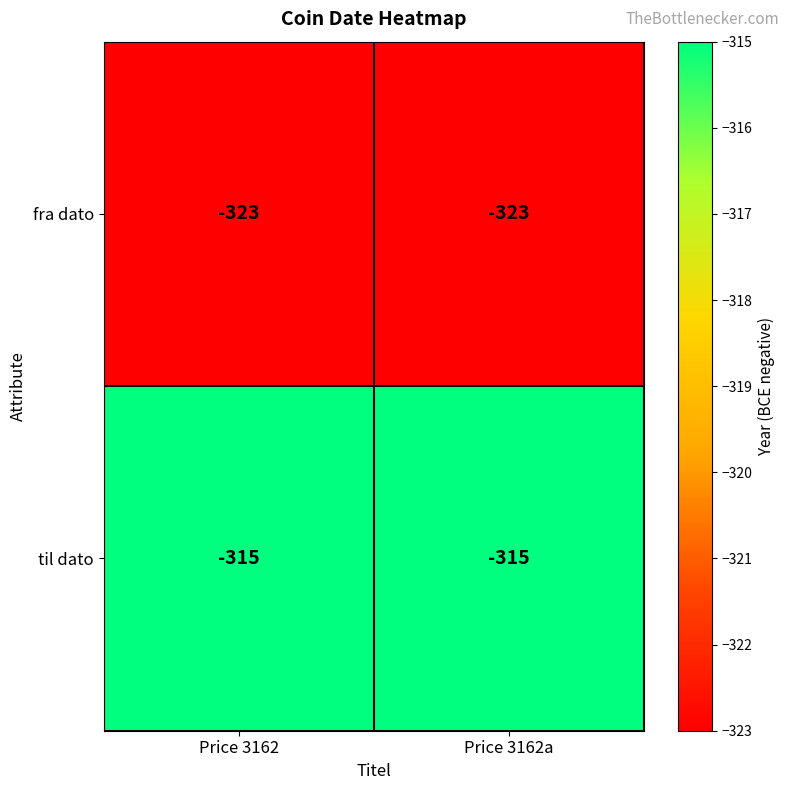

What is the difference between the highest and lowest values at Price 3162a?

8